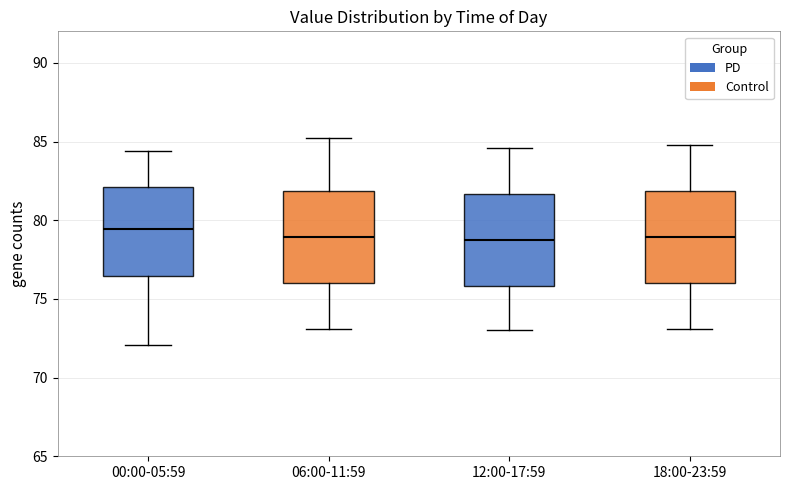

Where is the upper edge of the box for 06:00-11:59 on the y-axis? The values are not printed on the chart, so give them approximately, as read against the axis.

82.0